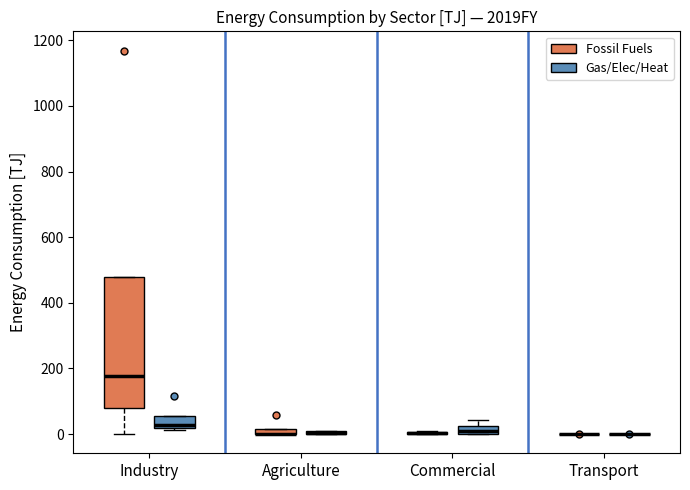

Where is the upper edge of the box for Commercial (Gas/Elec/Heat) on the y-axis? The values are not printed on the chart, so give them approximately, as read against the axis.

20